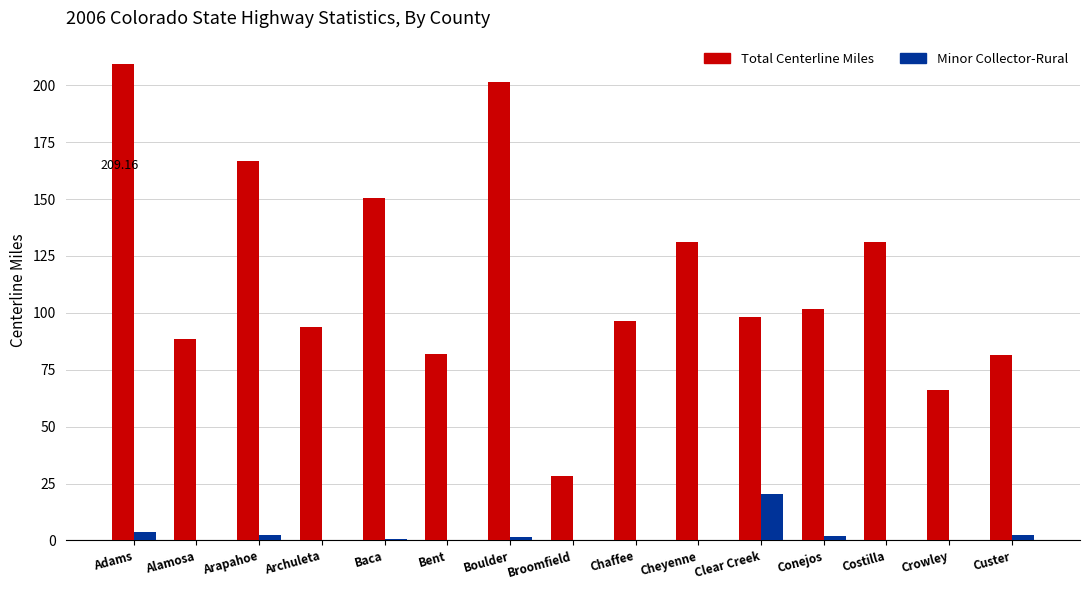

How many categories are shown in the chart?

15